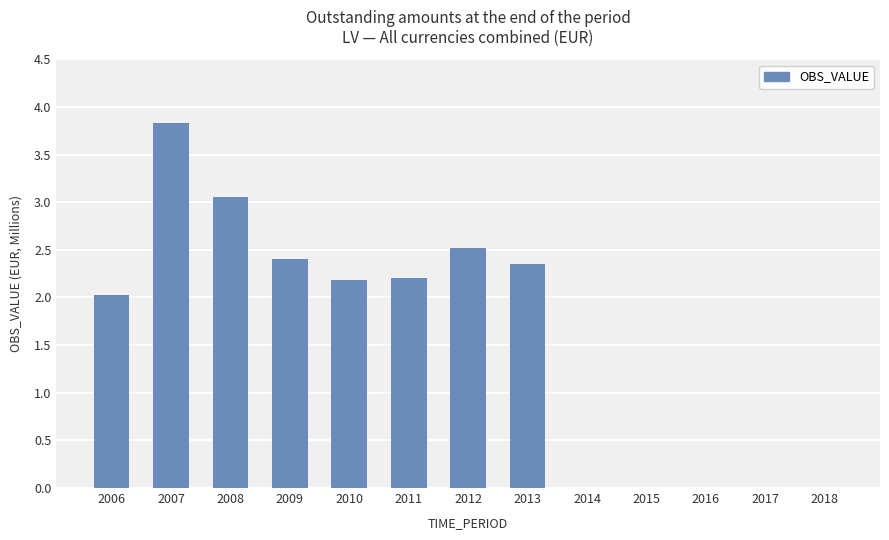

What is the average value?

1.6